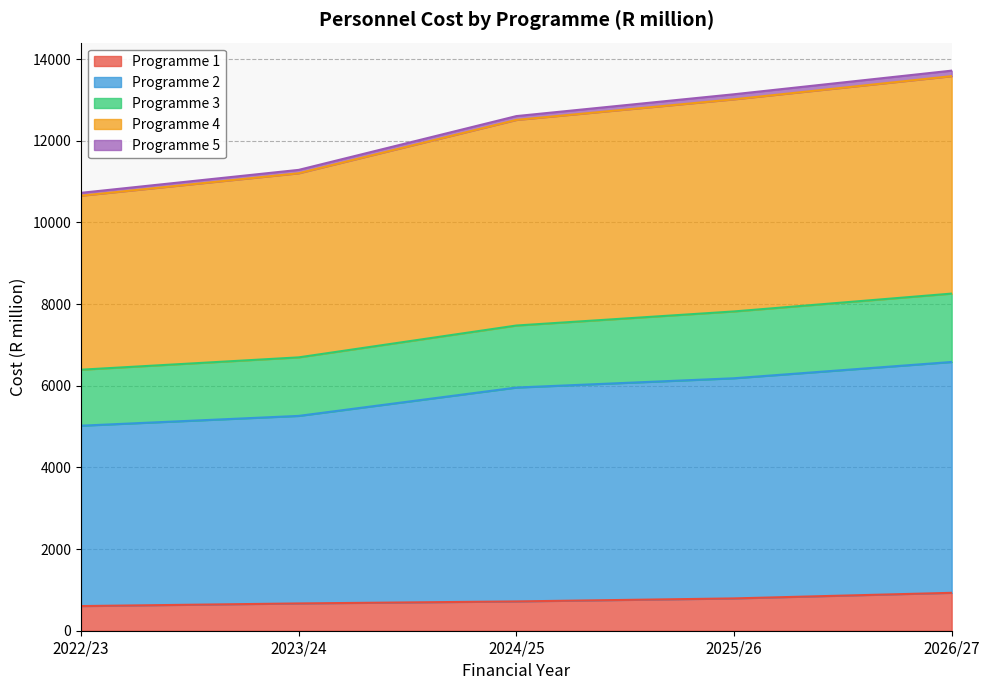

What is the total value across all series at 2024/25?

12605.2